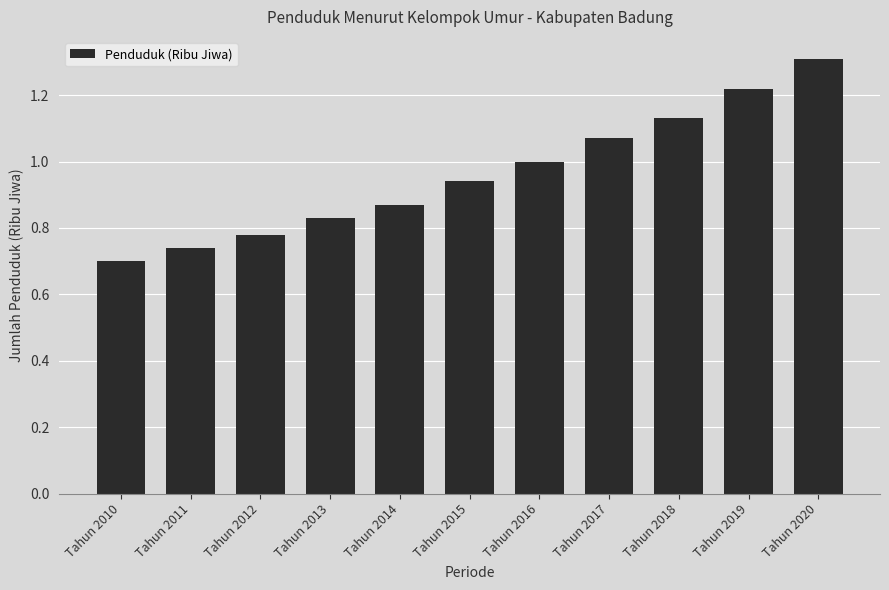

What is the change in value from Tahun 2014 to Tahun 2017?

+0.2